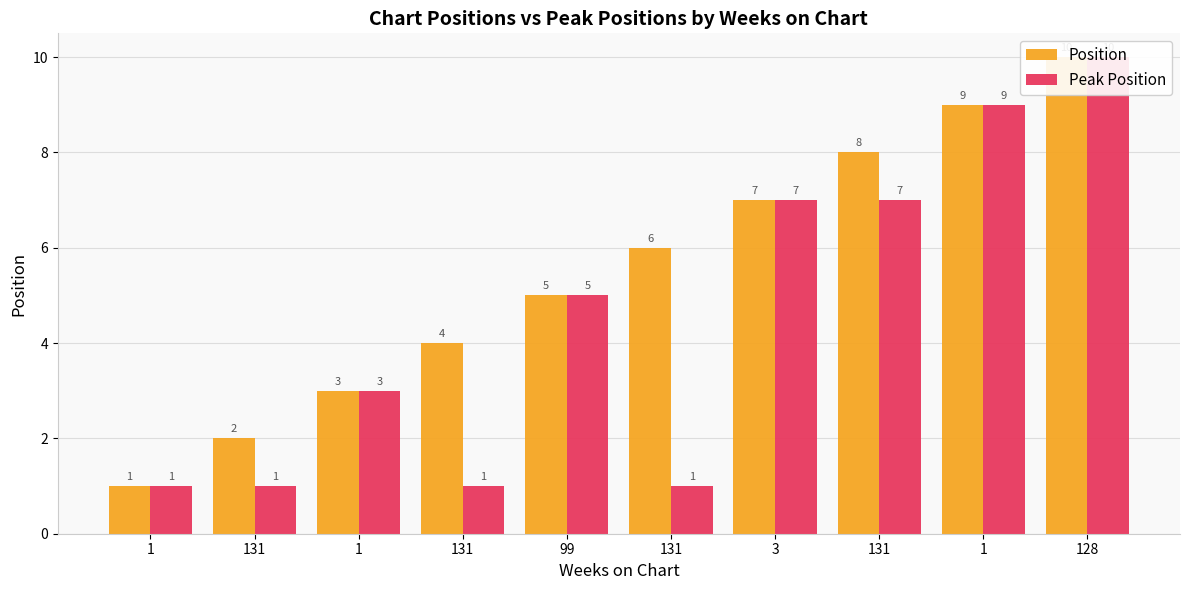

What is the sum of the Position values at 131 and 1?

7